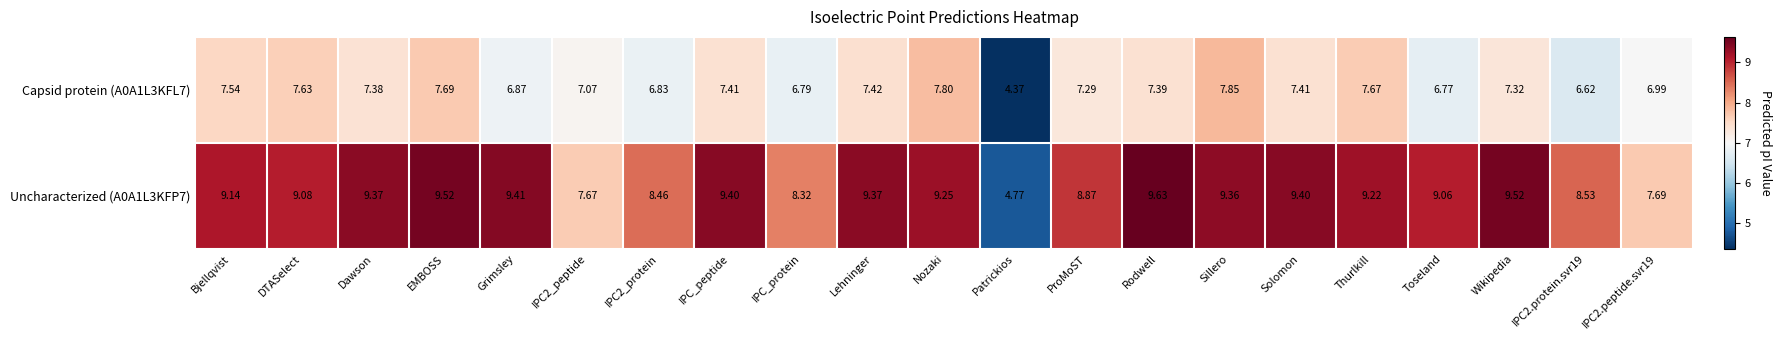

Is the value of Uncharacterized (A0A1L3KFP7) at Lehninger greater than the value of Capsid protein (A0A1L3KFL7) at Bjellqvist?

Yes